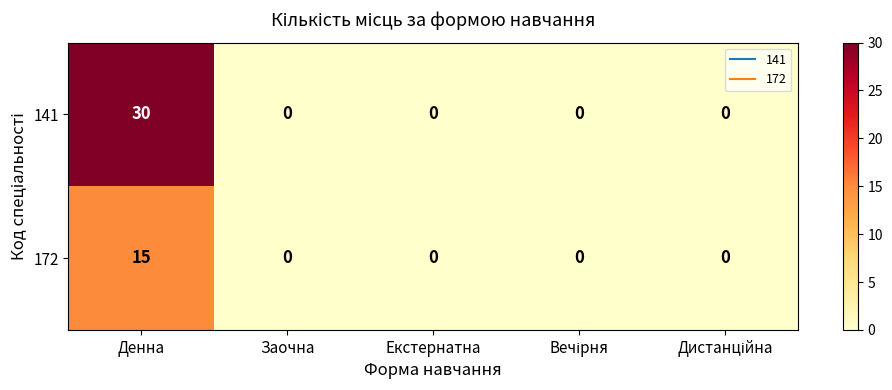

Which series has the widest spread of values?

141